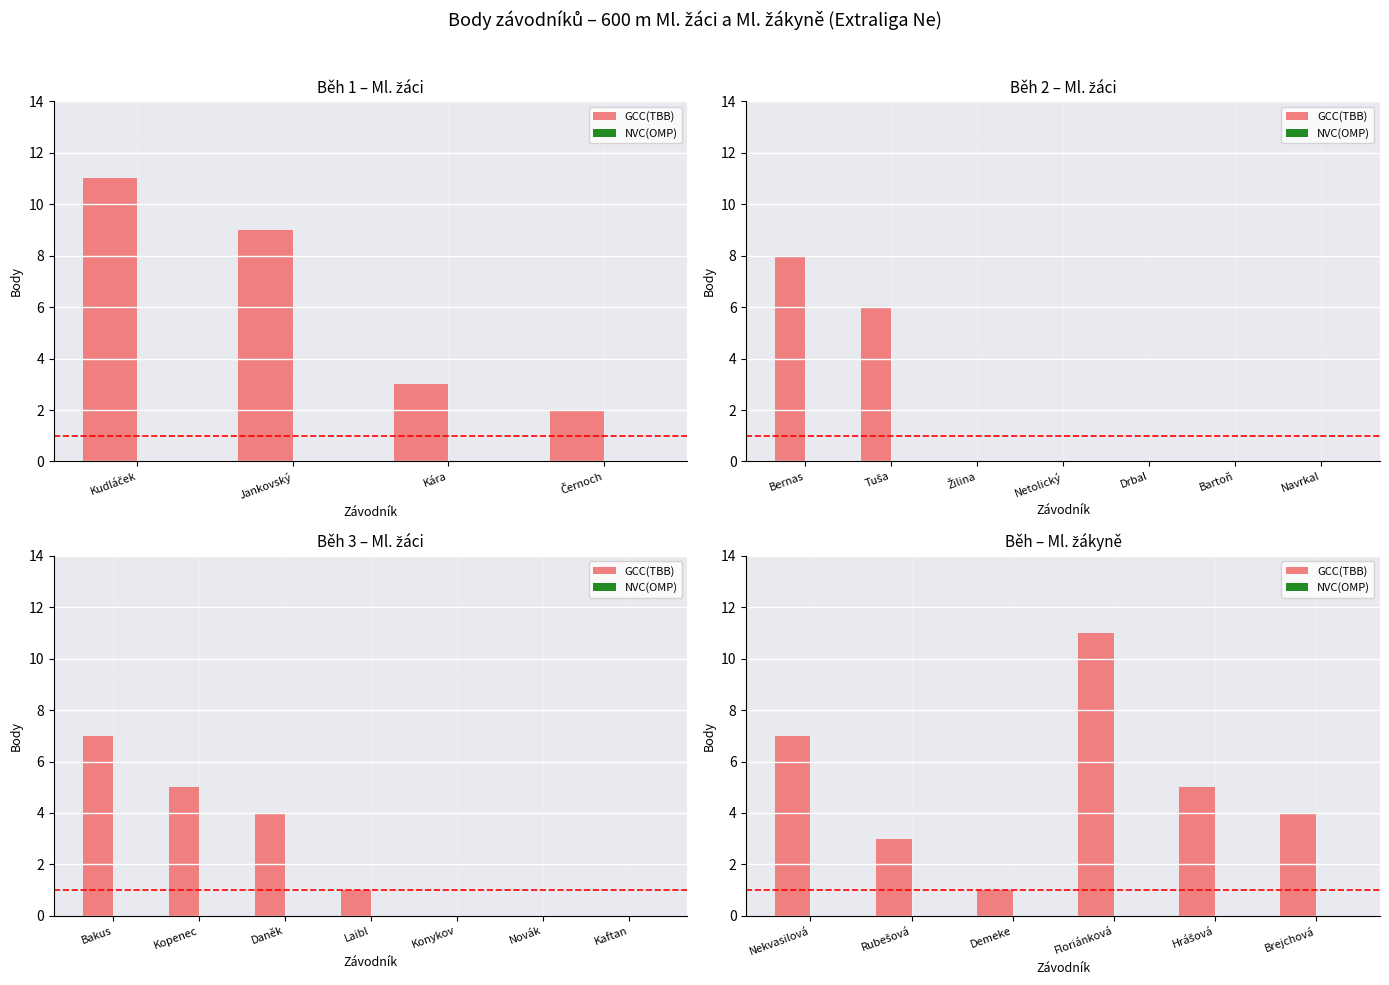

List the series in order of their overall mean, lowest first.

NVC(OMP), GCC(TBB)